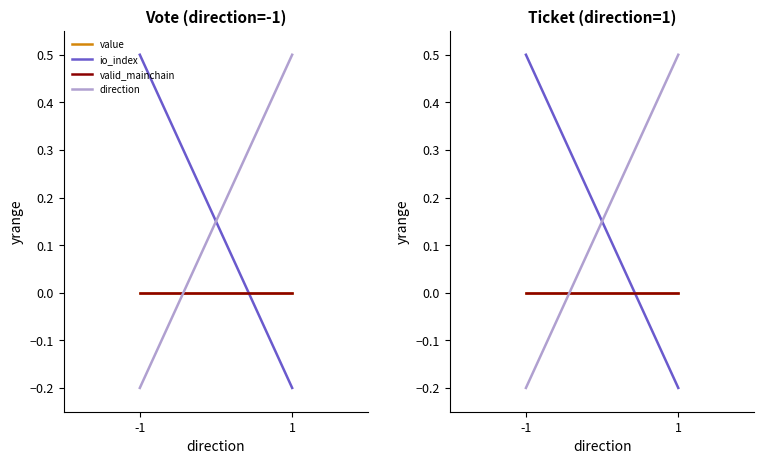

Which series has the widest spread of values?

io_index